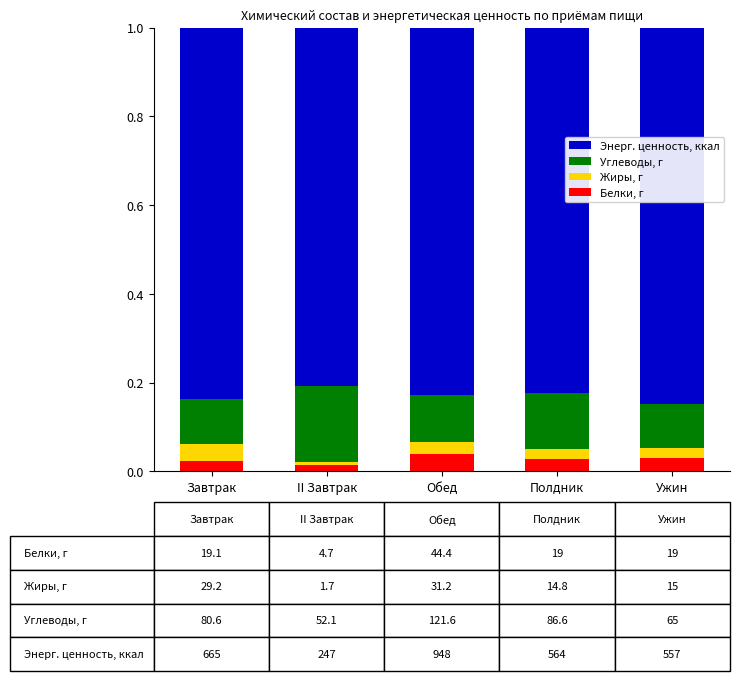

Which has a higher value, II Завтрак or Полдник?

Полдник